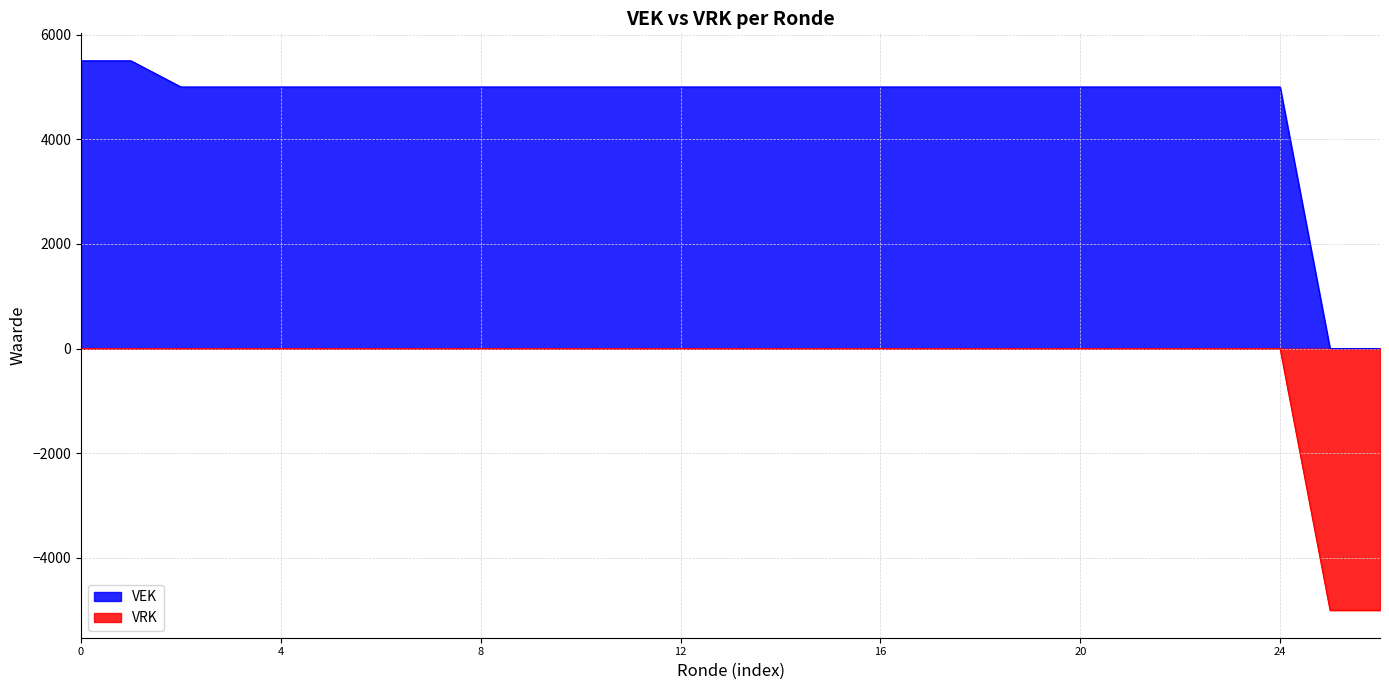

What is the average value of the VRK series?

-370